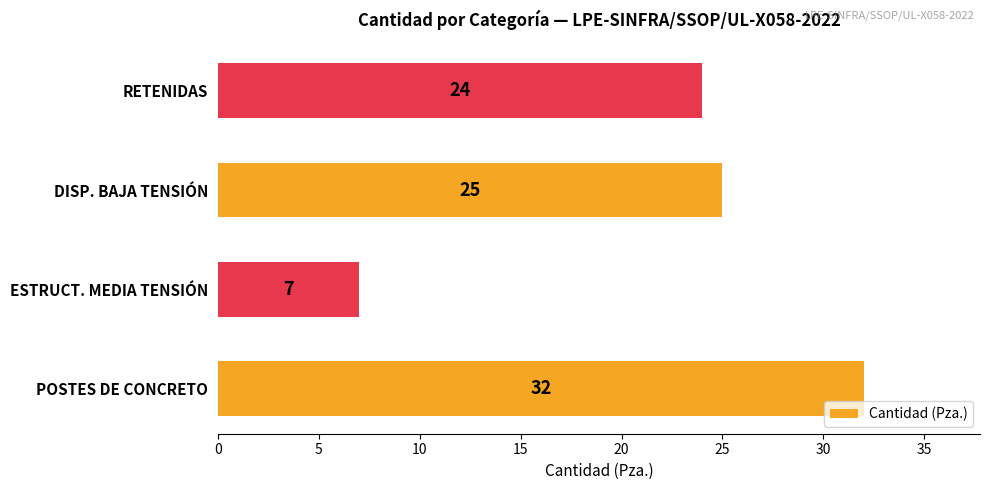

Reading top to bottom, what are all the values shown in this chart?

RETENIDAS=24	DISP. BAJA TENSIÓN=25	ESTRUCT. MEDIA TENSIÓN=7	POSTES DE CONCRETO=32